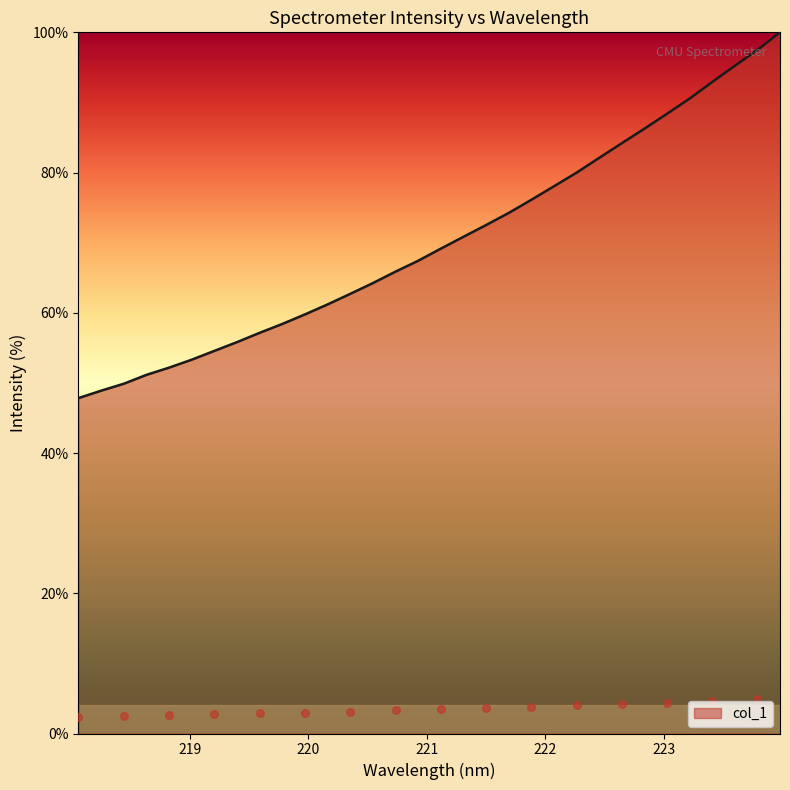

Which has a higher value, 218.8244 or 221.6902?

221.6902